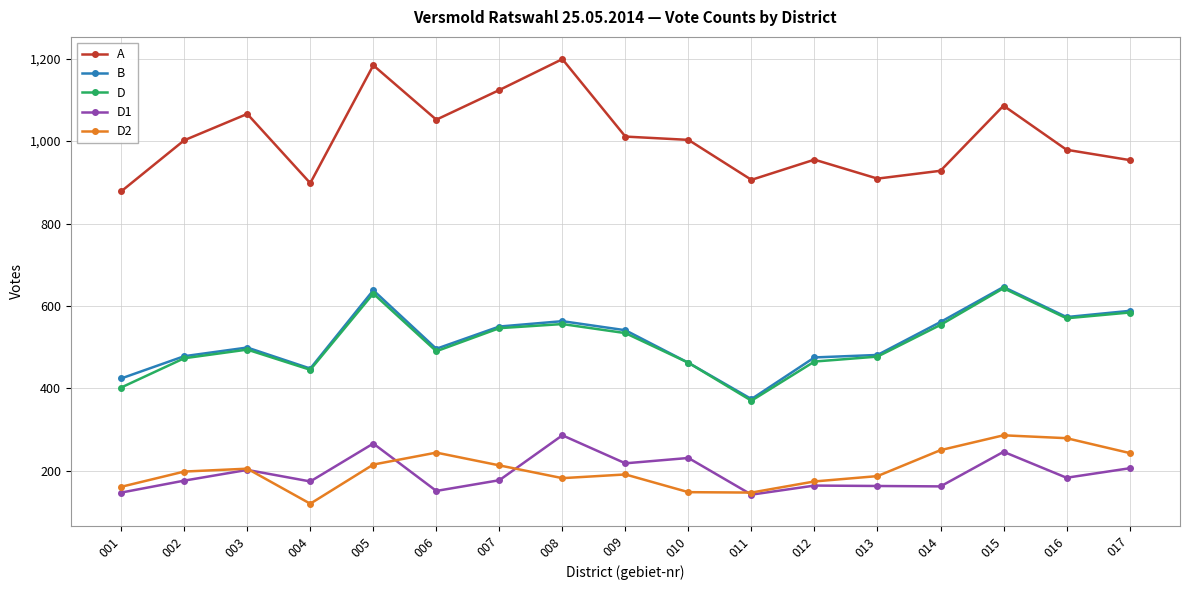

At which category does D2 reach its first local valley?

004